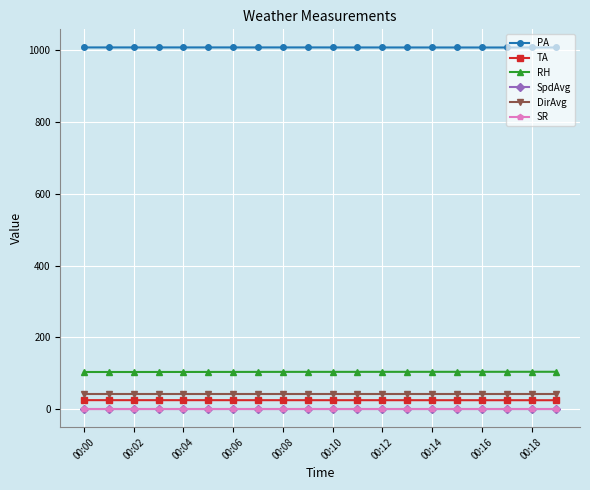

Which series has the largest total across all categories?

PA